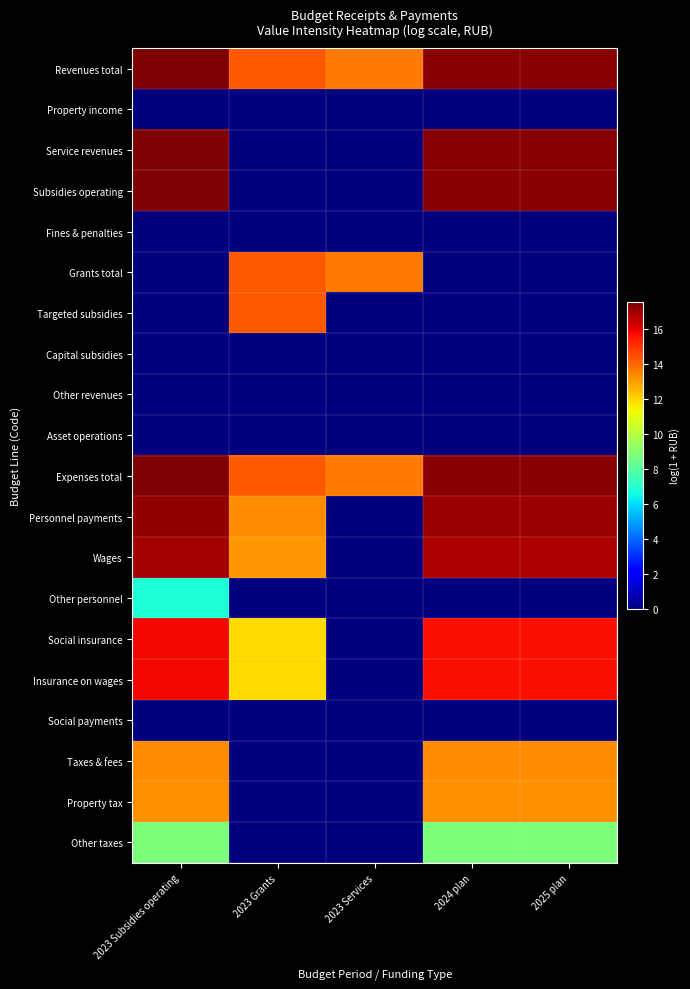

Which series has the largest total across all categories?

Revenues total